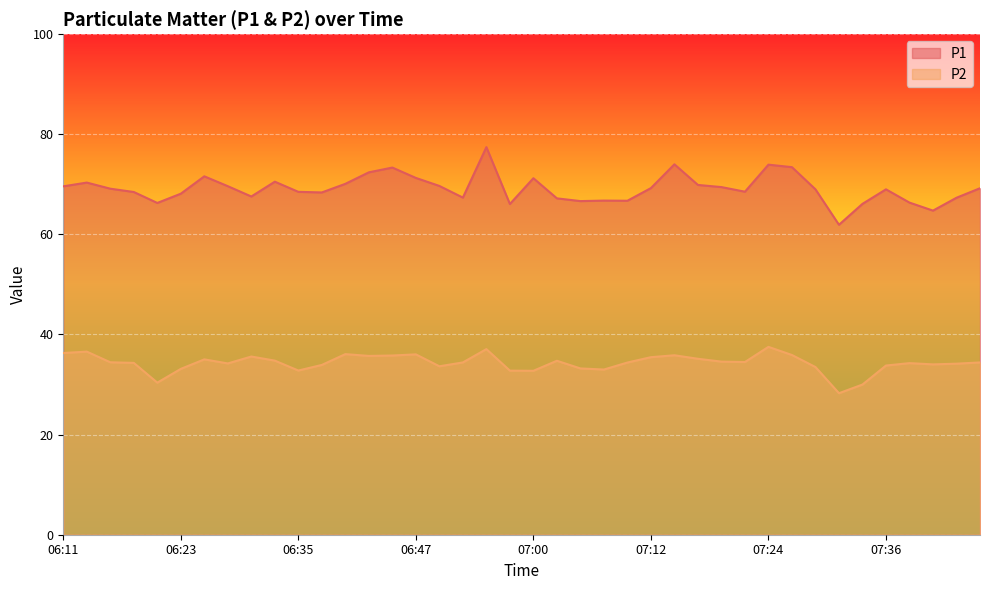

What is the total value across all series at 07:34?

96.1